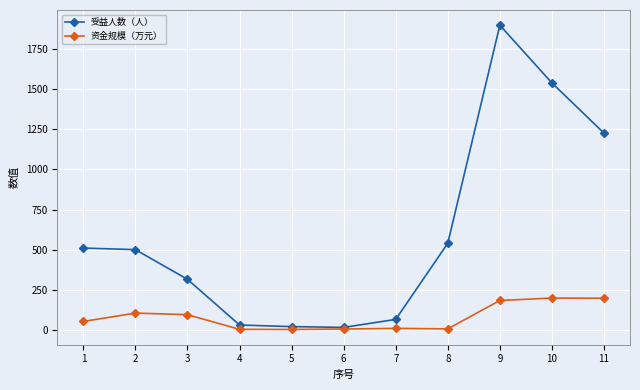

How many data points does each series have?

11